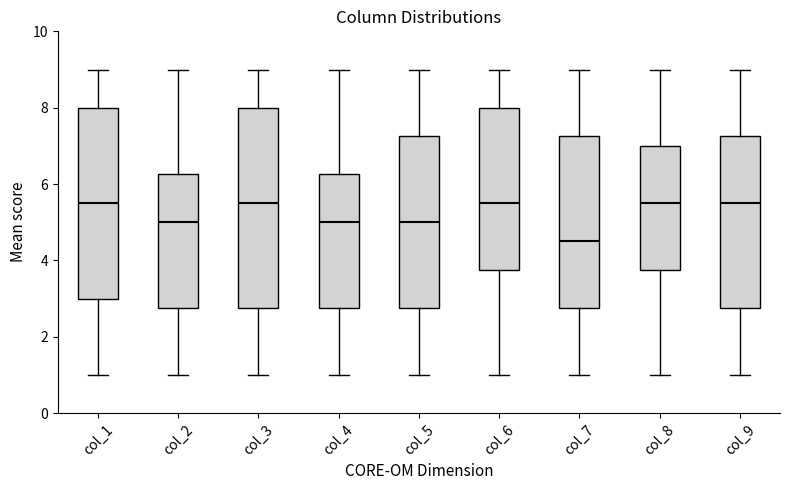

Reading left to right, read every box against the y-axis: the position of its median line, the range the box covers, and the ends of its whiskers. The values are not printed on the chart, so give them approximately, as read against the axis.

col_1: median 5.6, box 3.0 to 8.0, whiskers 1.0 to 9.0
col_2: median 5.0, box 2.8 to 6.2, whiskers 1.0 to 9.0
col_3: median 5.6, box 2.8 to 8.0, whiskers 1.0 to 9.0
col_4: median 5.0, box 2.8 to 6.2, whiskers 1.0 to 9.0
col_5: median 5.0, box 2.8 to 7.2, whiskers 1.0 to 9.0
col_6: median 5.6, box 3.8 to 8.0, whiskers 1.0 to 9.0
col_7: median 4.6, box 2.8 to 7.2, whiskers 1.0 to 9.0
col_8: median 5.6, box 3.8 to 7.0, whiskers 1.0 to 9.0
col_9: median 5.6, box 2.8 to 7.2, whiskers 1.0 to 9.0